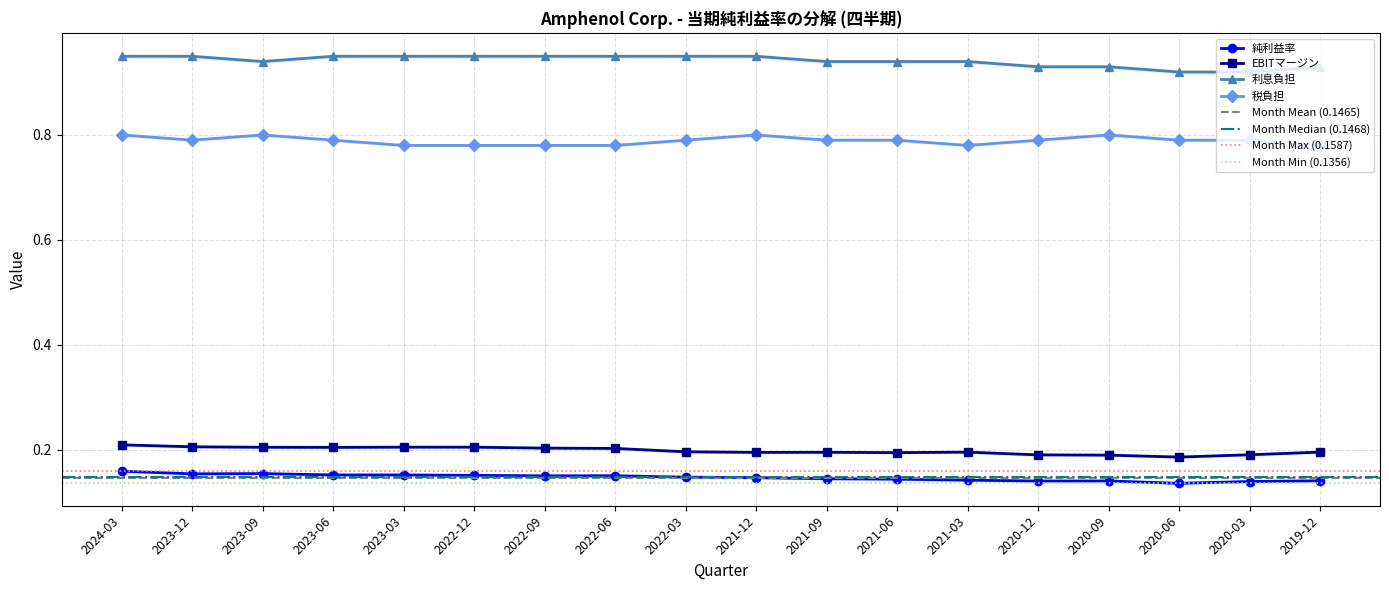

Is it true that 純利益率 equals 0.2 at 2022-12?

True